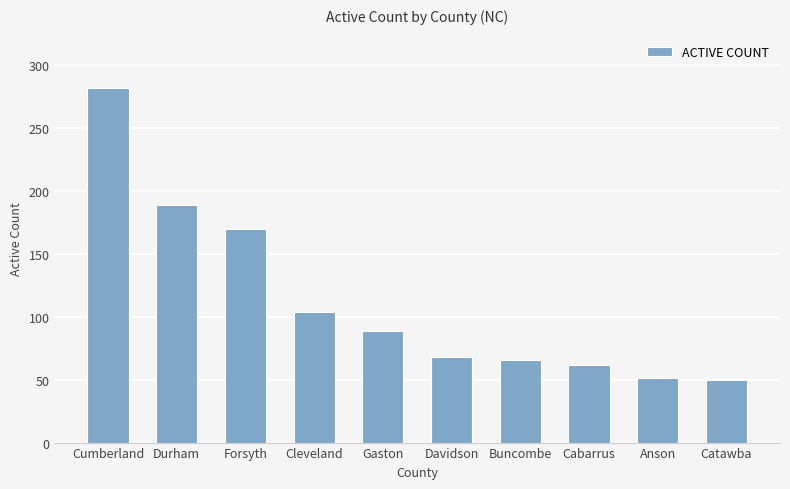

What is the approximate value at Cleveland, to the nearest 50?

100